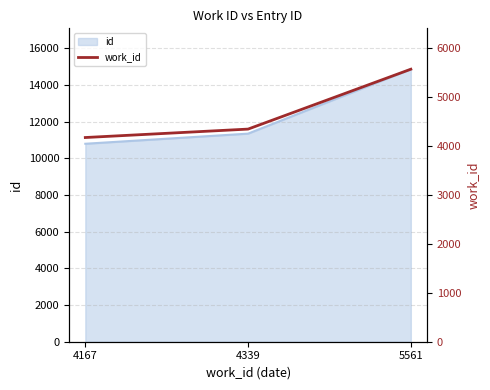

Approximately how many times larger is the value at 5561 compared to 4339?

1.3